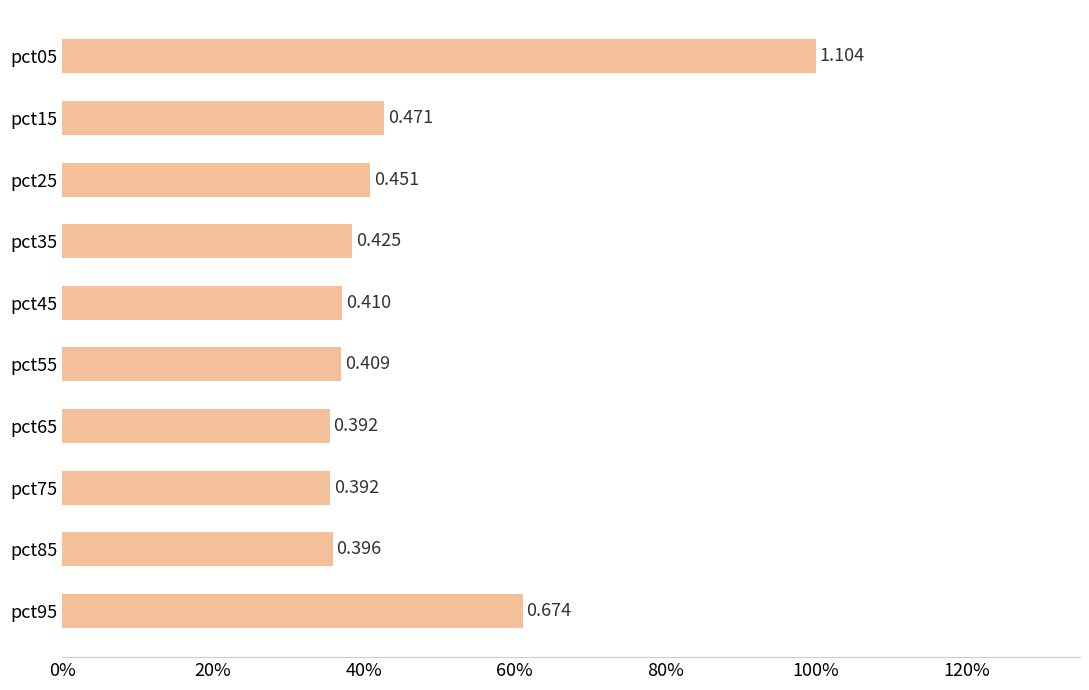

What is the difference between the maximum and second lowest values?

0.6